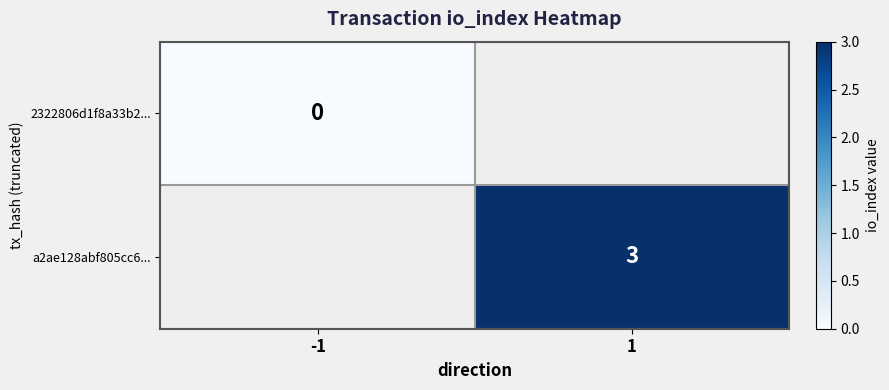

True or false: a2ae128abf805cc6... has a value of 3 at 1.

True